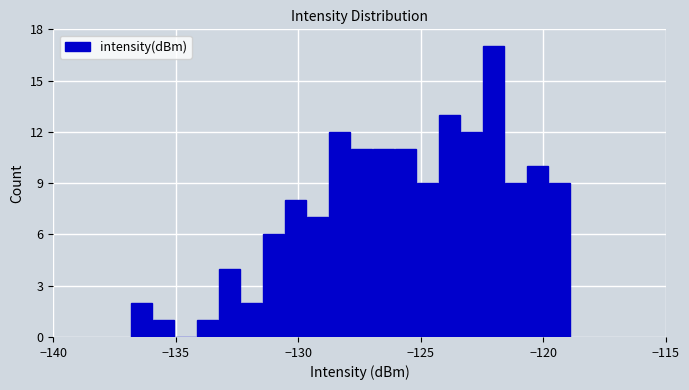

Read against the x-axis, roughly where is the centre of the tallest bar?

-122.0